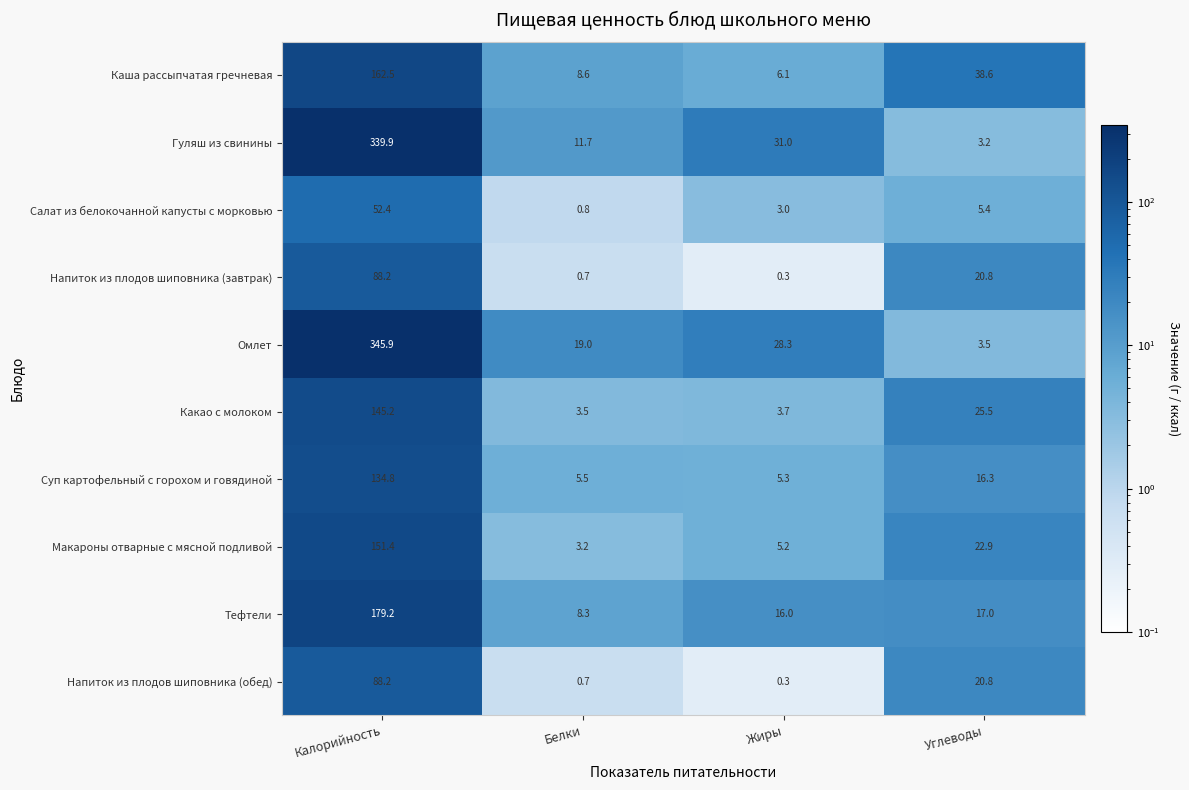

The value of Макароны отварные с мясной подливой at Жиры is 5.2. True or false?

True